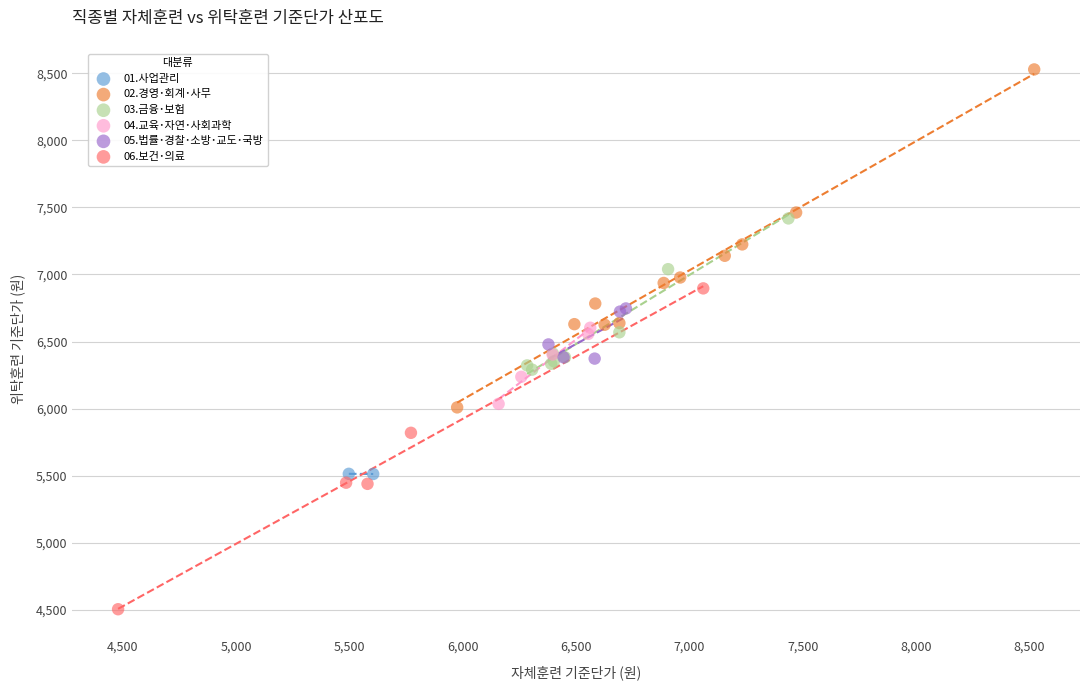

Which series reaches the maximum Y coordinate?

02.경영･회계･사무